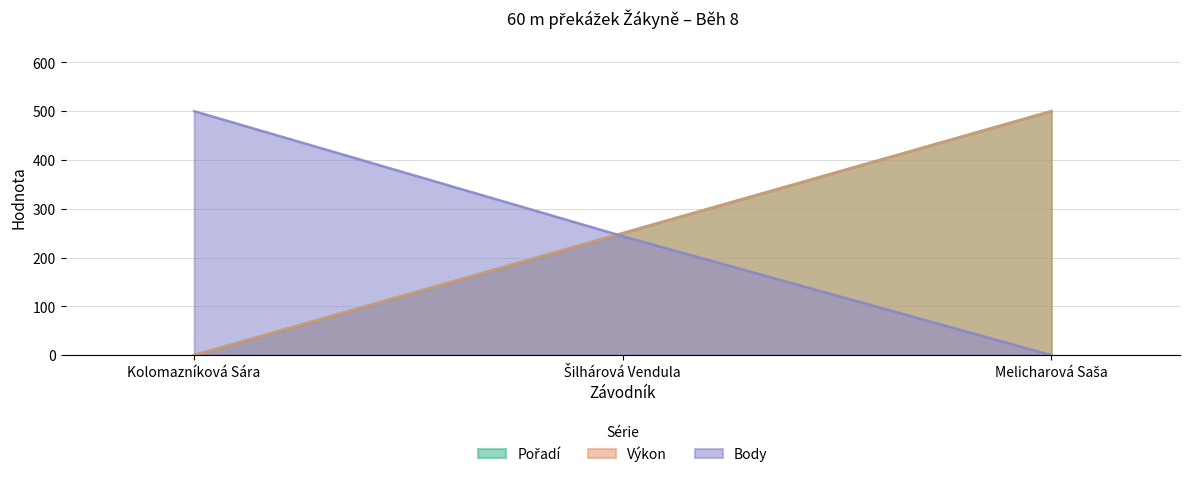

What is the label of the 1st point from the right?

Melicharová Saša